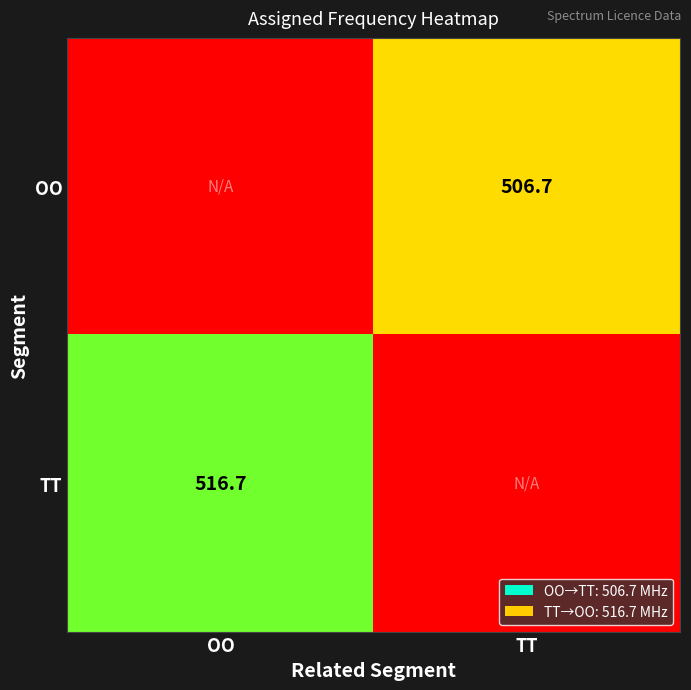

True or false: OO has a value of 353.2 at TT.

False